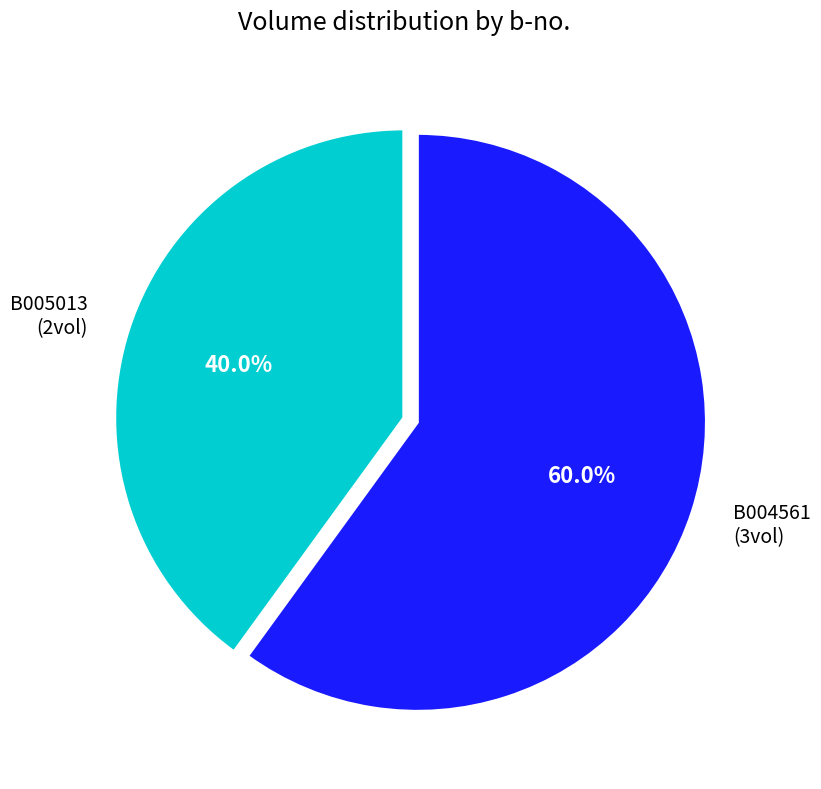

What is the majority slice?

B004561